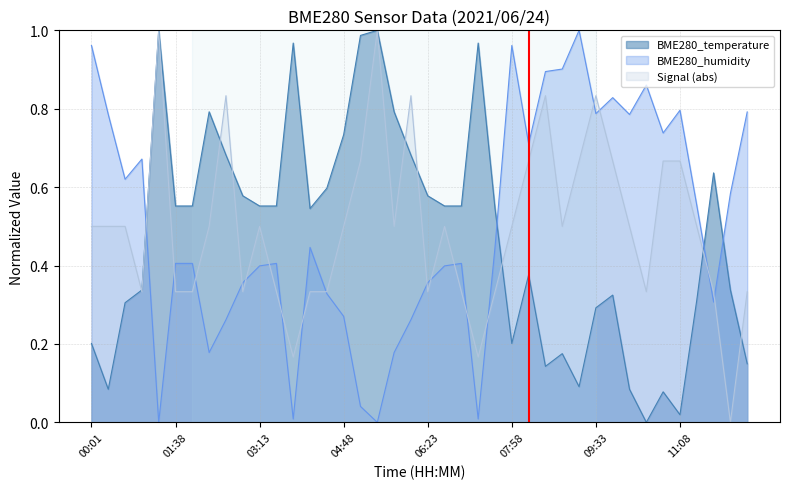

What is the label of the 40th point from the left?

12:24